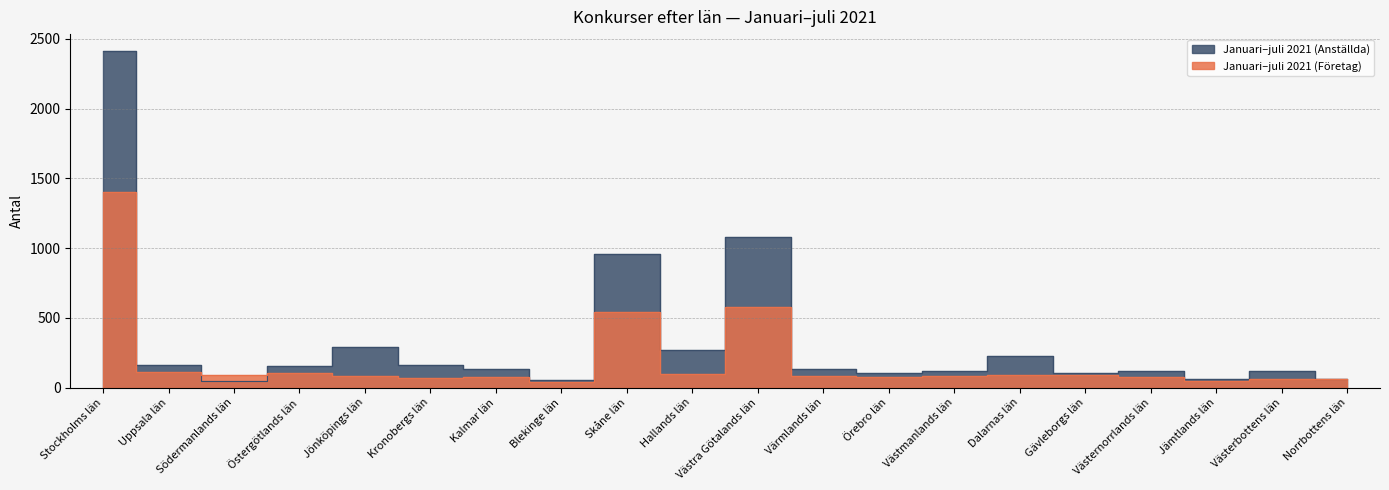

List the series in order of their overall mean, highest first.

Januari–juli 2021 (Anställda), Januari–juli 2021 (Företag)